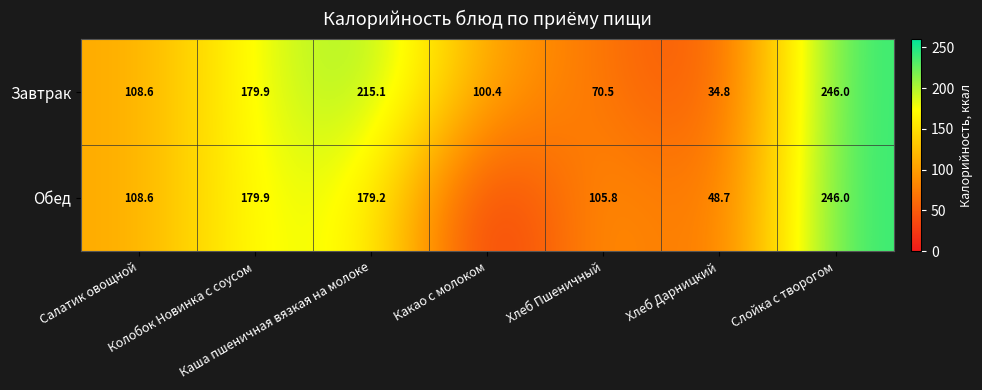

What is the maximum value for Завтрак?

246.0